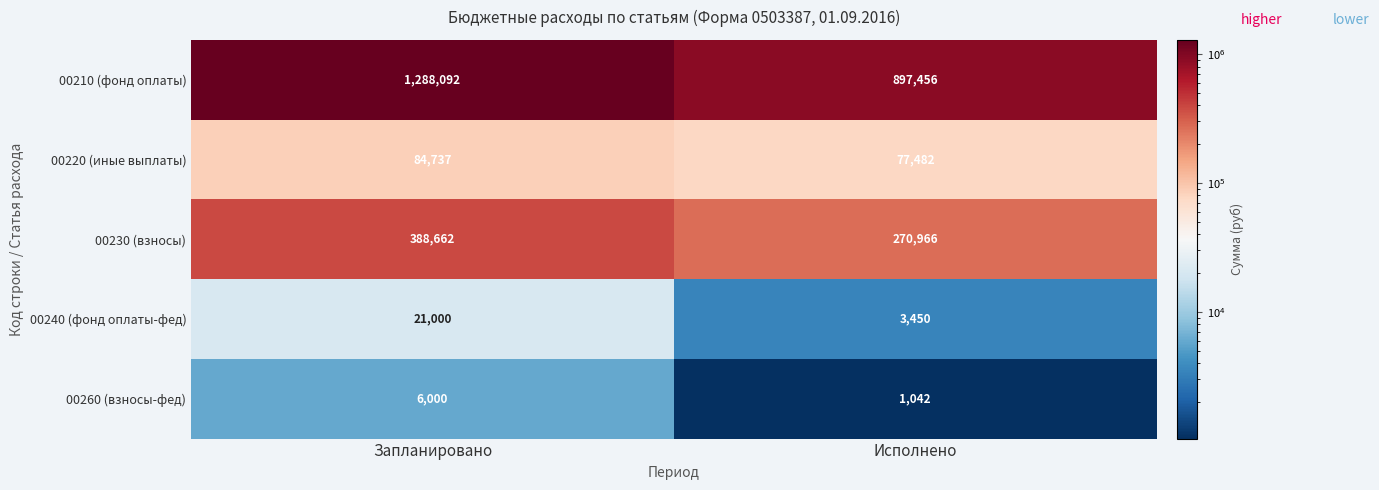

Is it true that 00240 (фонд оплаты-фед) equals 21000 at Запланировано?

True